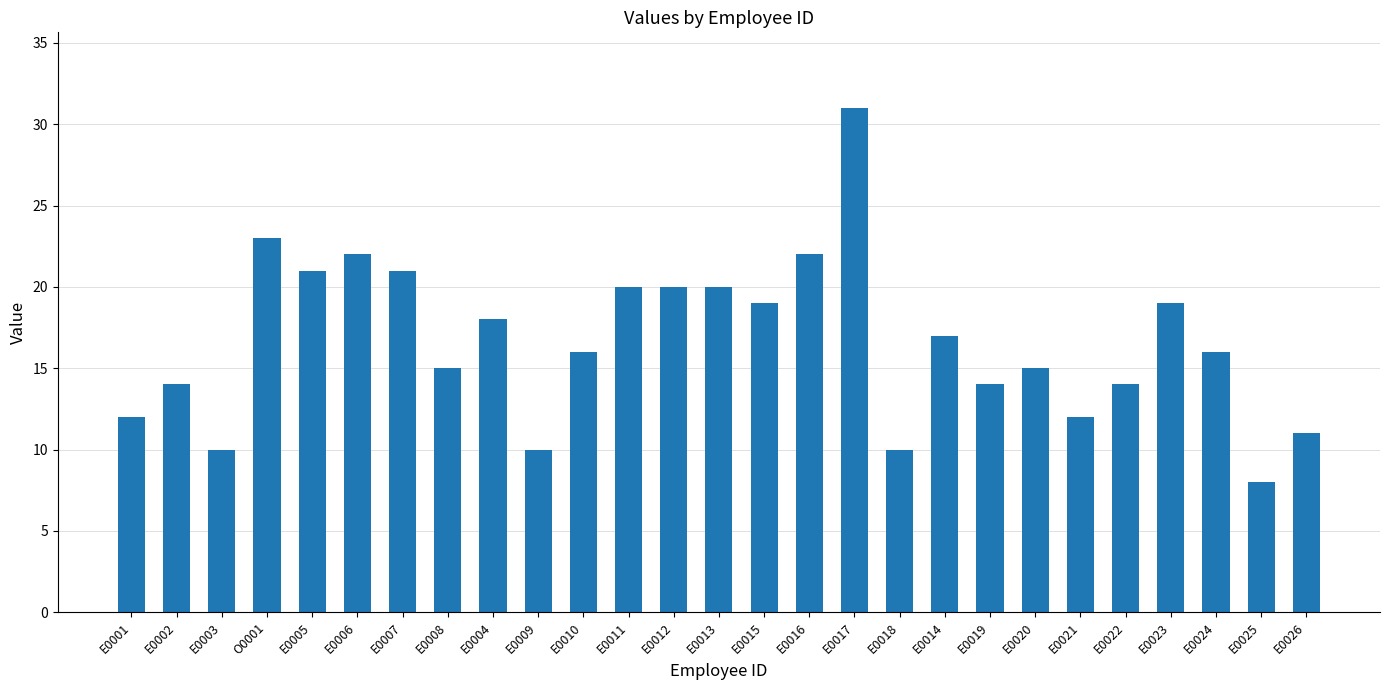

What is the value of the 25th bar from the left?

16